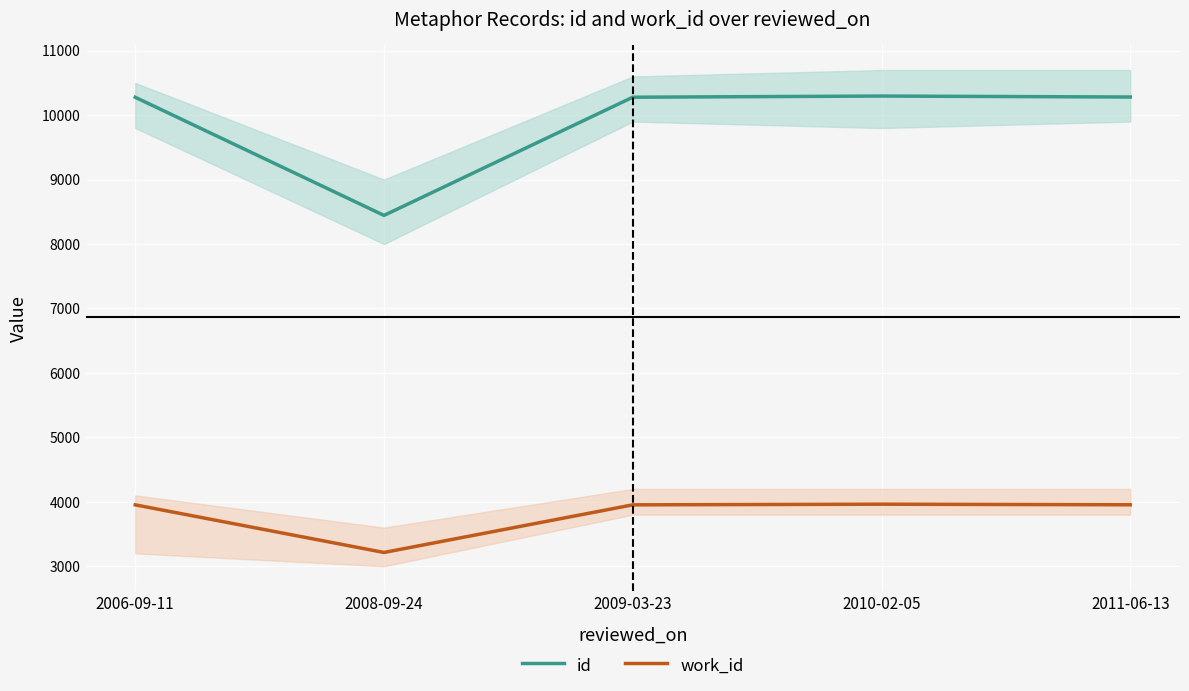

What is the lowest value of the id series?

8444